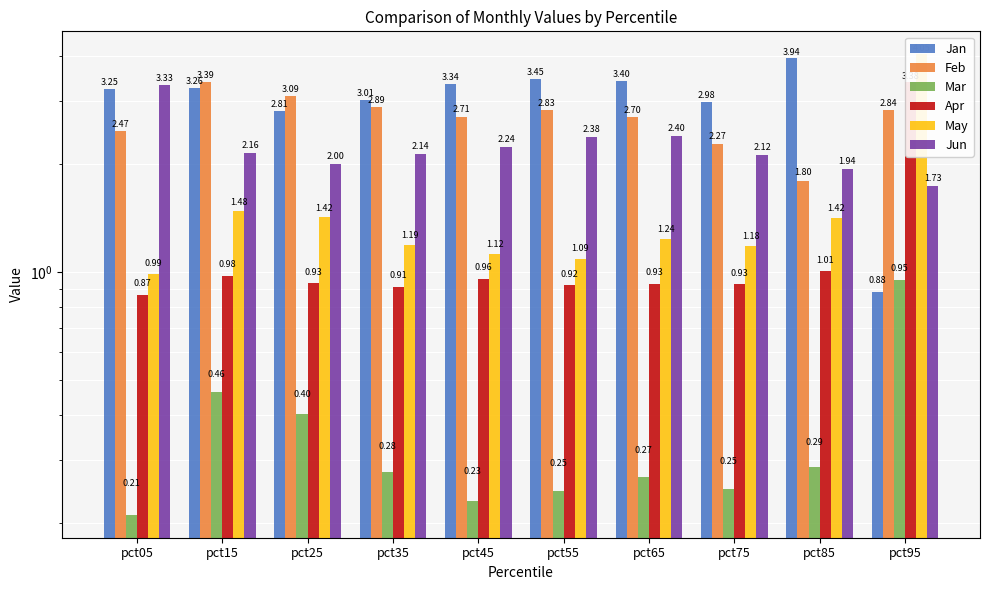

How many data points in May are above 1?

9